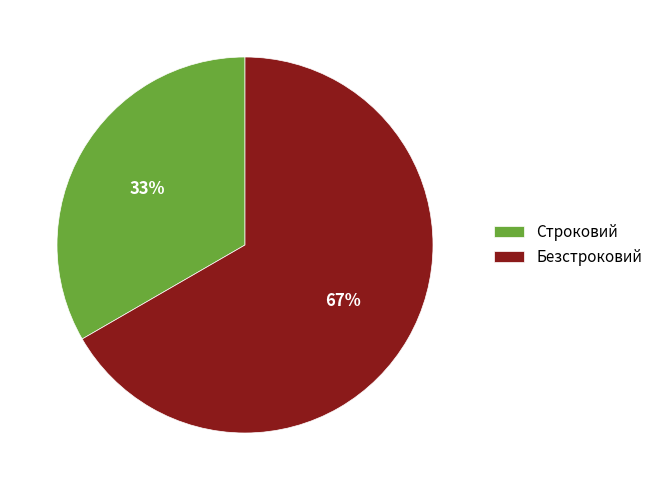

Which slice is the largest?

Безстроковий